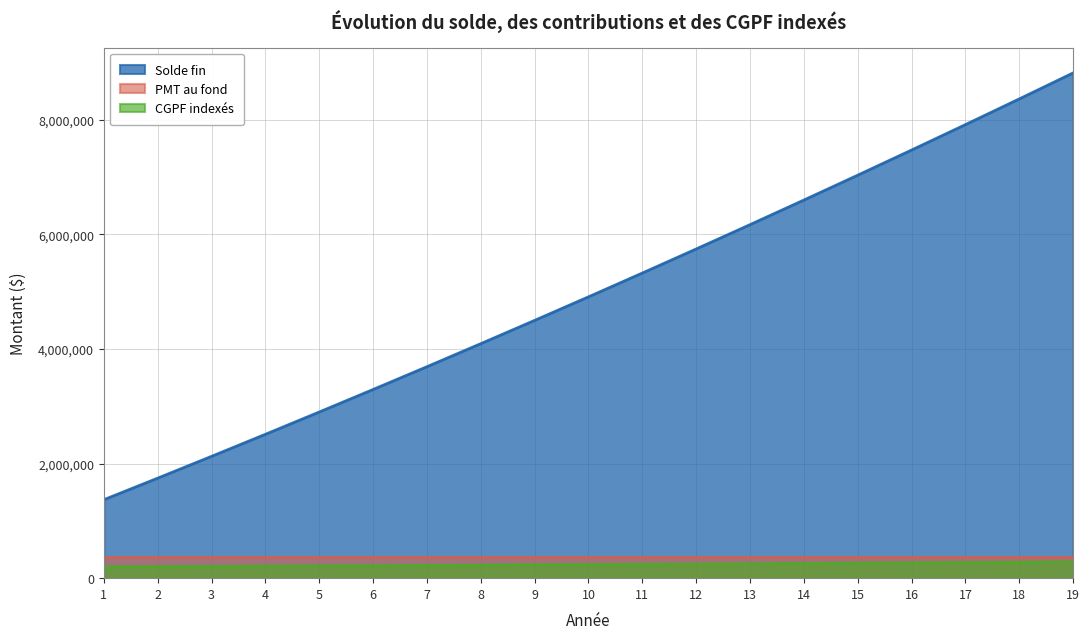

Which series has the largest total across all categories?

Solde fin